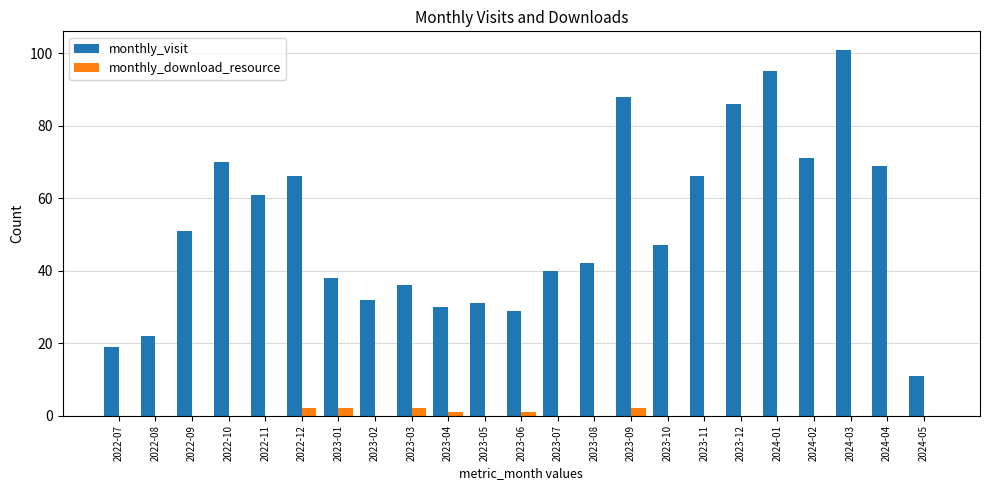

Read the monthly_visit value at 2022-09, to the nearest 10.

50